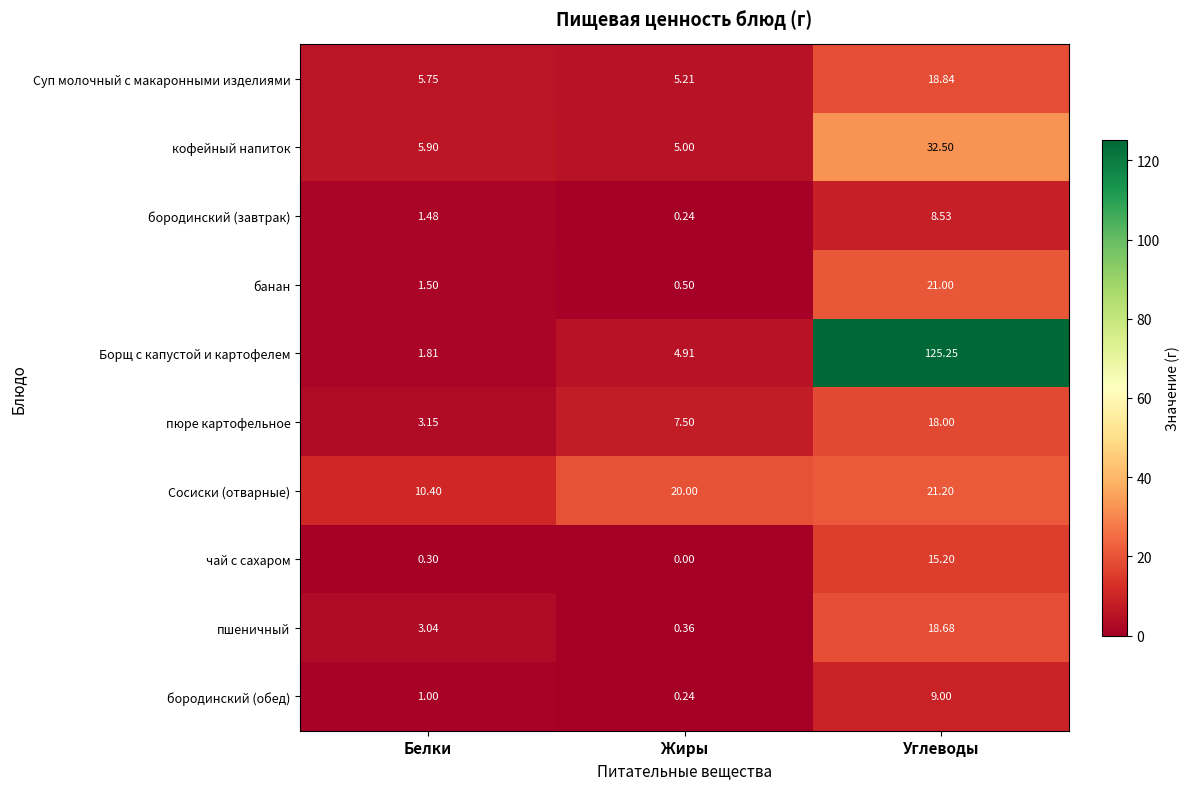

Count the number of data series in this chart.

10